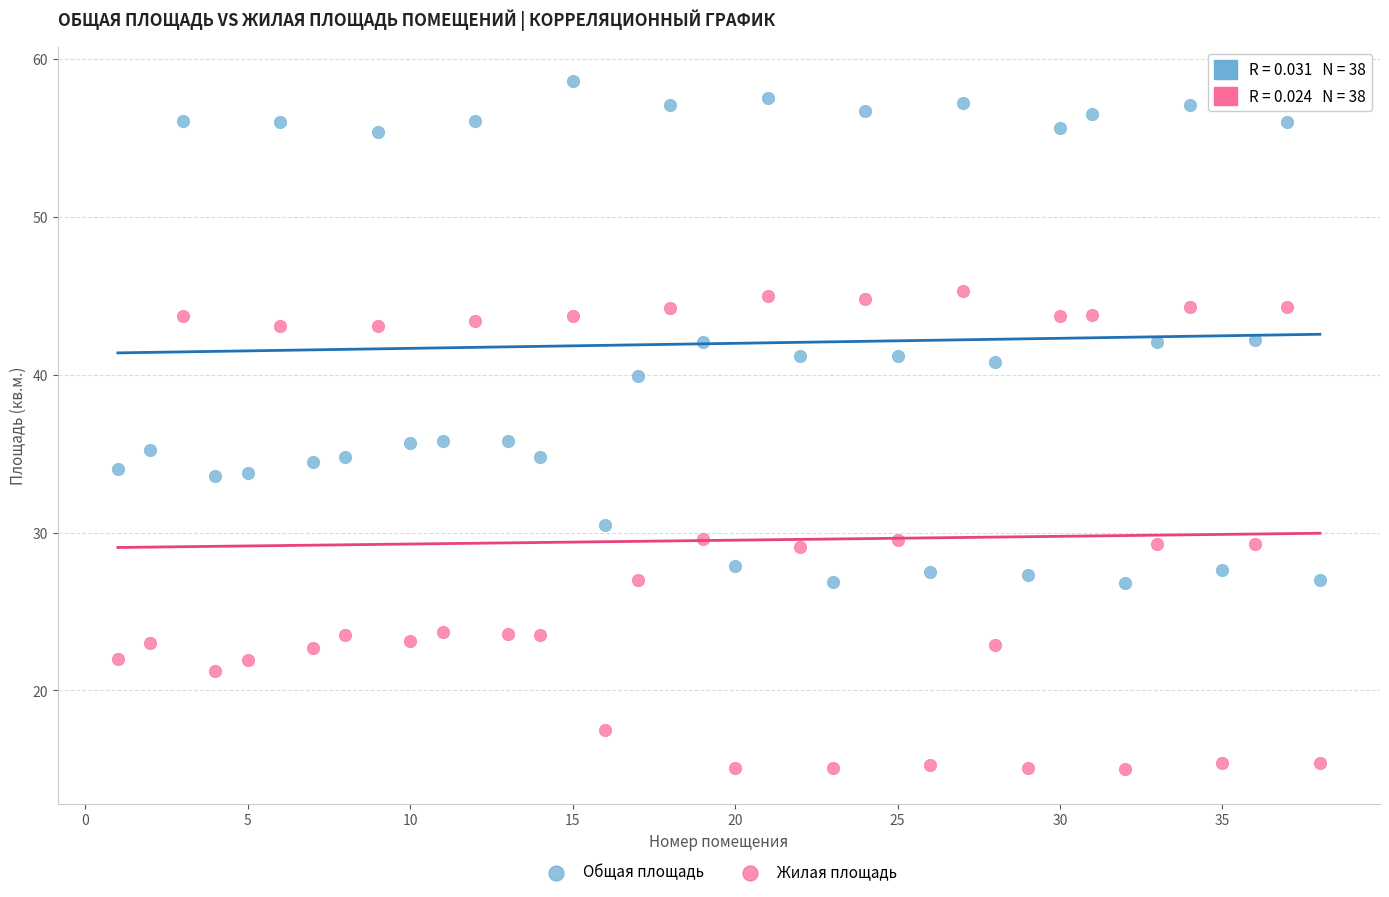

Across all data points, what is the range of X values (max minus min)?

37.0